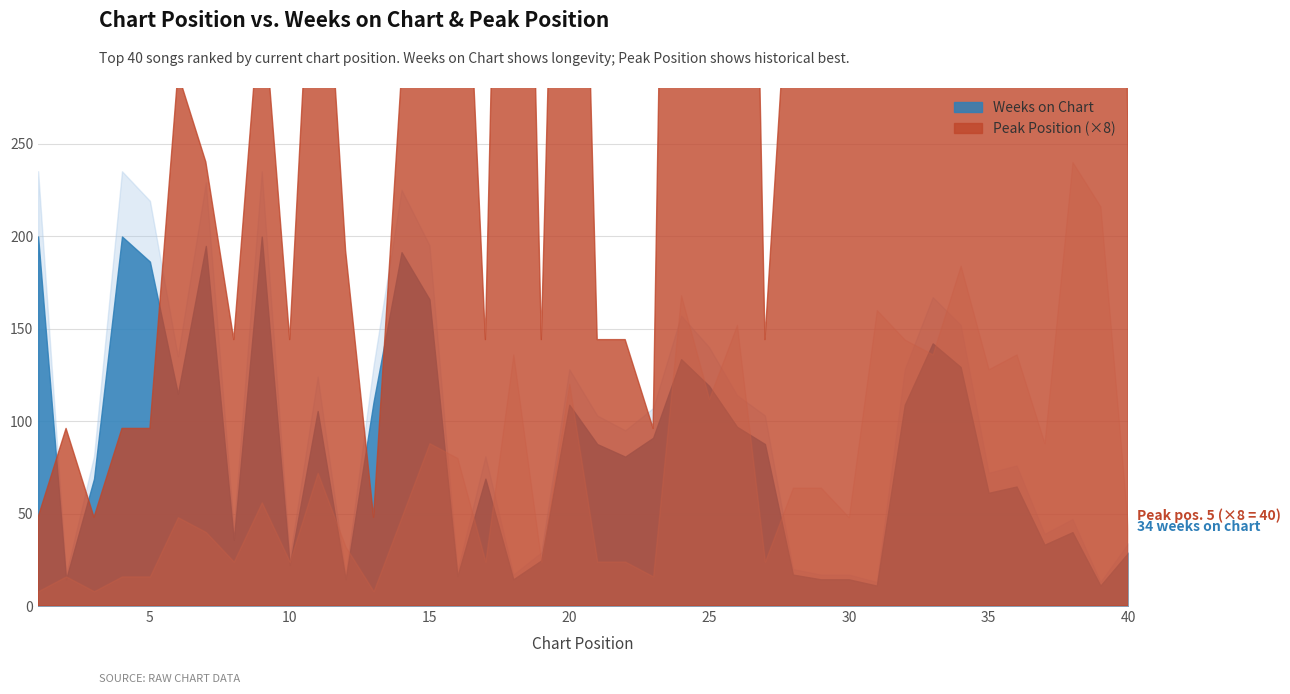

How many values in the Peak Position series are below 7?

20